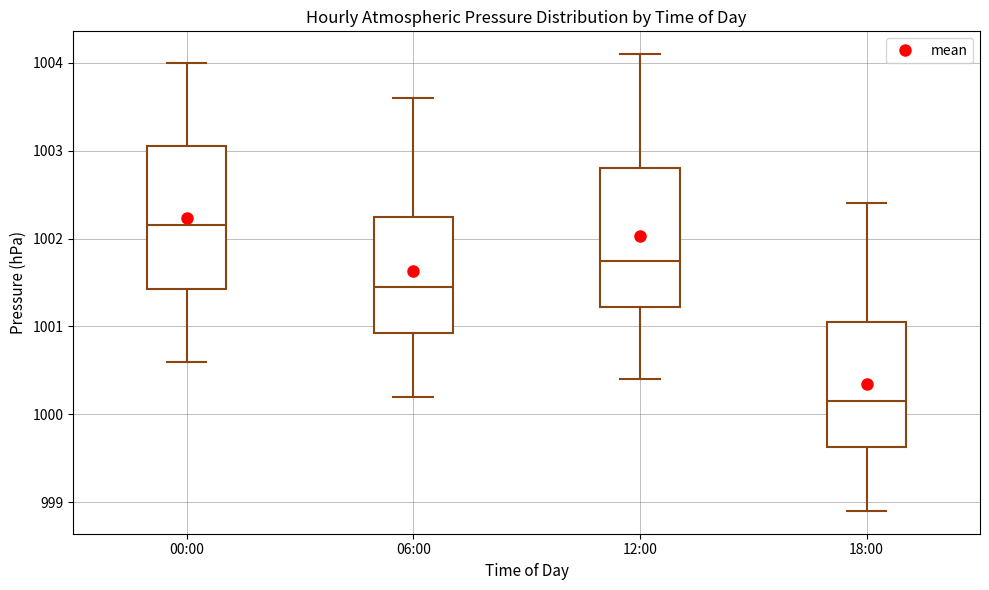

Reading left to right, read every box against the y-axis: the position of its median line, the range the box covers, and the ends of its whiskers. The values are not printed on the chart, so give them approximately, as read against the axis.

00:00: median 1002.2, box 1001.4 to 1003.1, whiskers 1000.6 to 1004.0
06:00: median 1001.5, box 1000.9 to 1002.3, whiskers 1000.2 to 1003.6
12:00: median 1001.8, box 1001.2 to 1002.8, whiskers 1000.4 to 1004.1
18:00: median 1000.2, box 999.6 to 1001.1, whiskers 998.9 to 1002.4